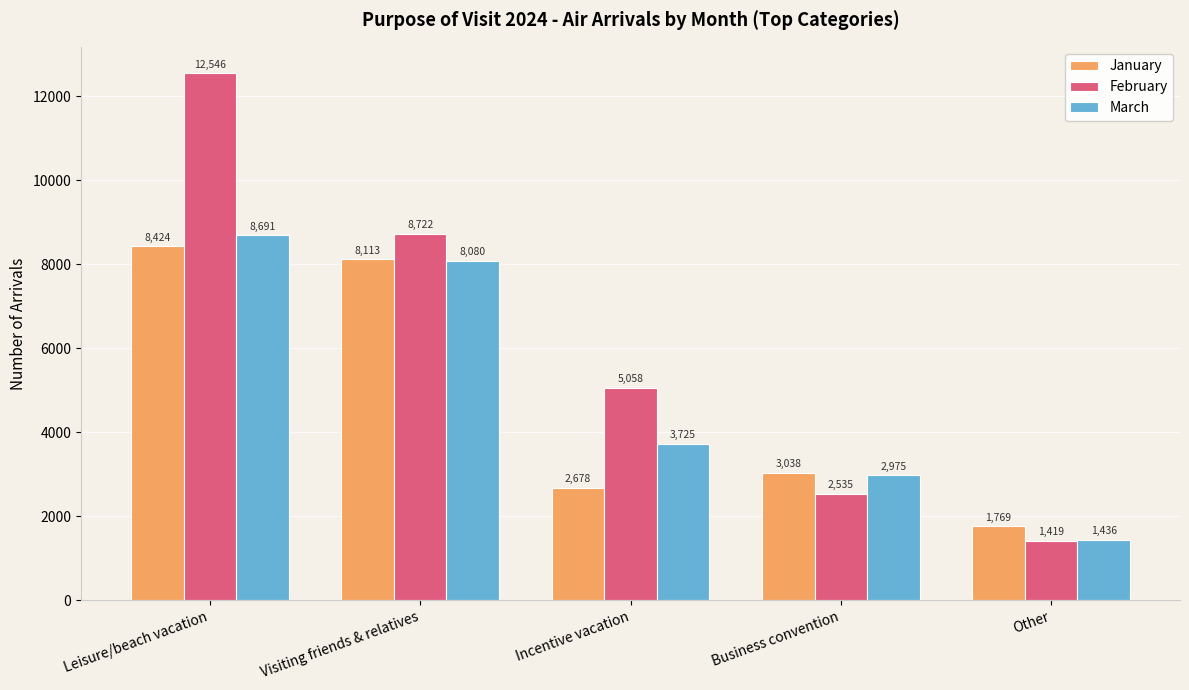

What is the difference between the maximum and minimum values in the March series?

7255